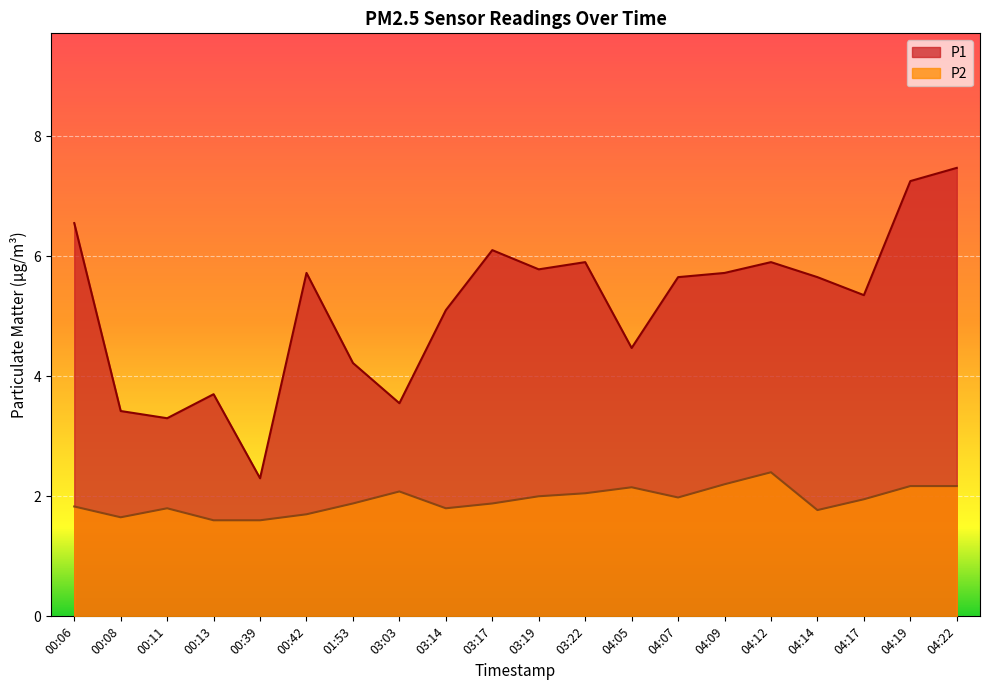

What are all the series names shown in the legend?

P1, P2